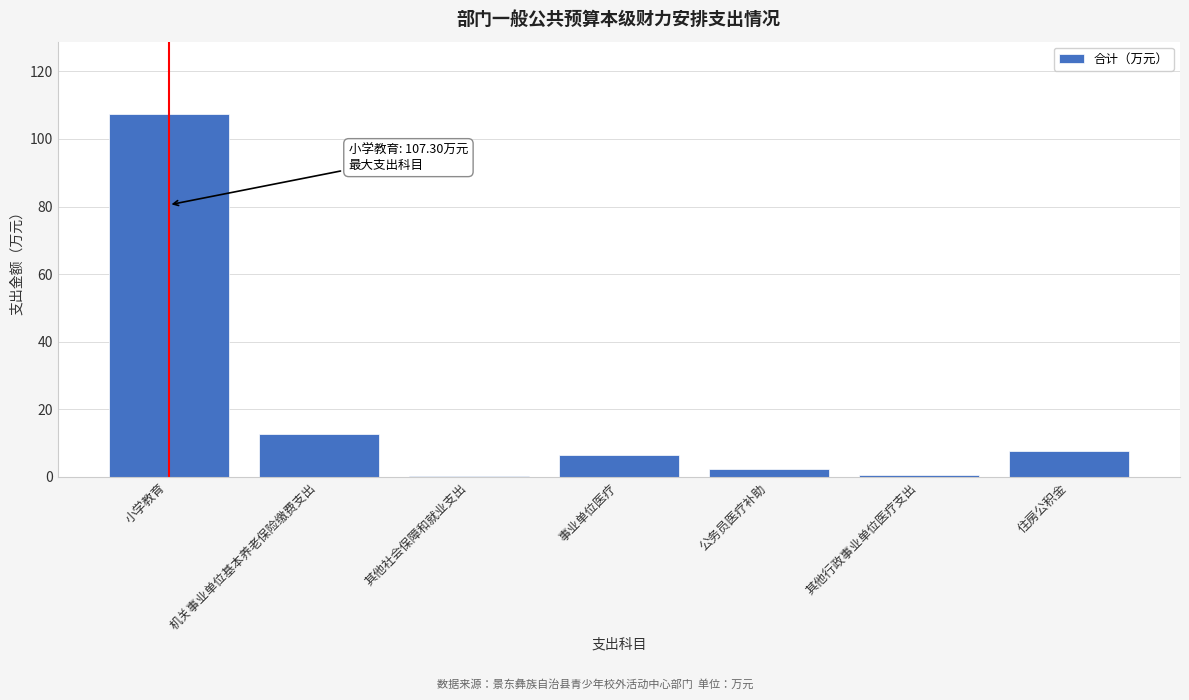

Which has a higher value, 小学教育 or 事业单位医疗?

小学教育